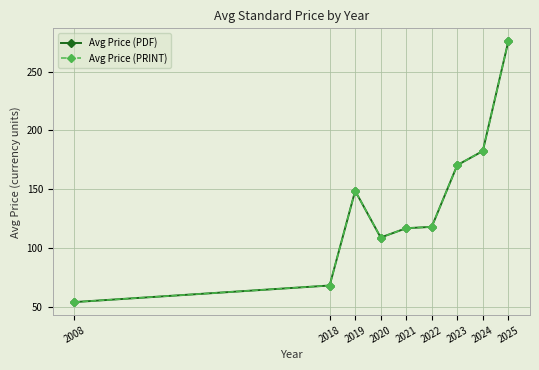

At which label does Avg Price (PDF) reach its peak?

2025